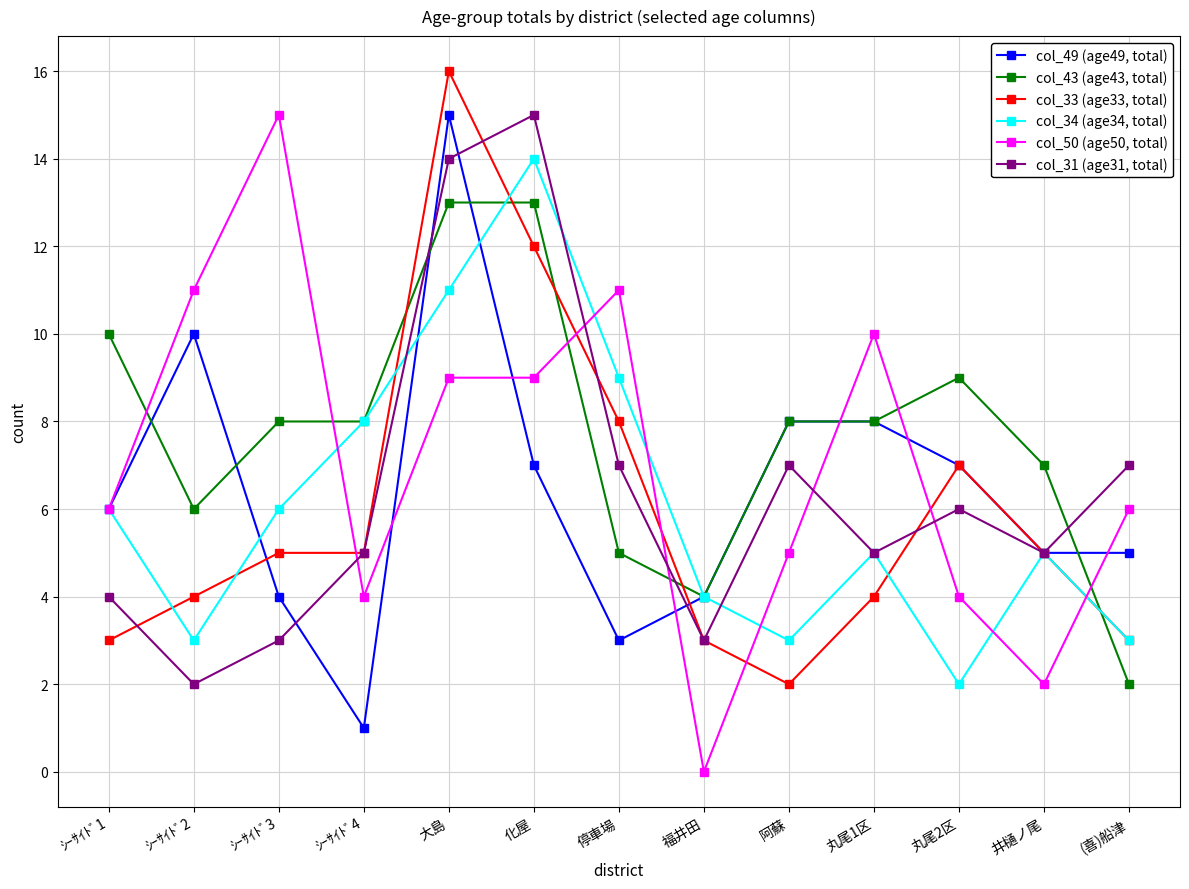

What value does the col_43 (age43, total) series have at ｼｰｻｲﾄﾞ4, to the nearest 5?

10